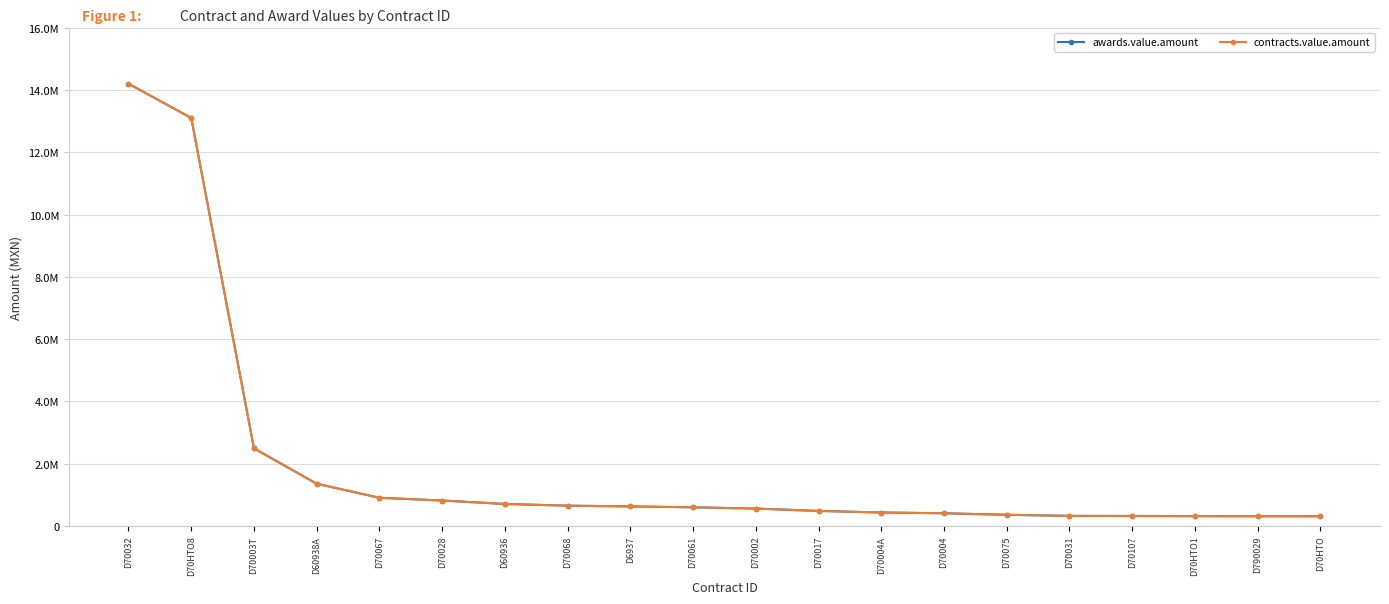

At which label does contracts.value.amount first exceed 599390?

D70032